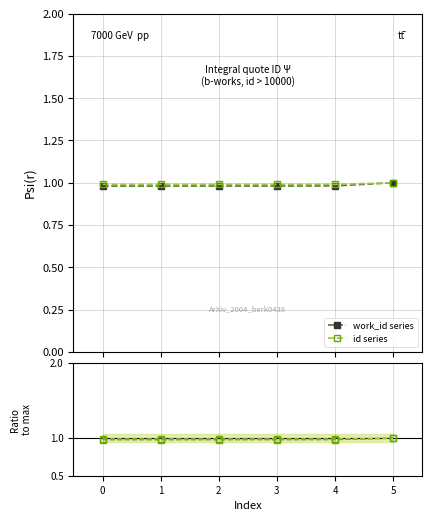

At how many categories does at least one series exceed 0?

6